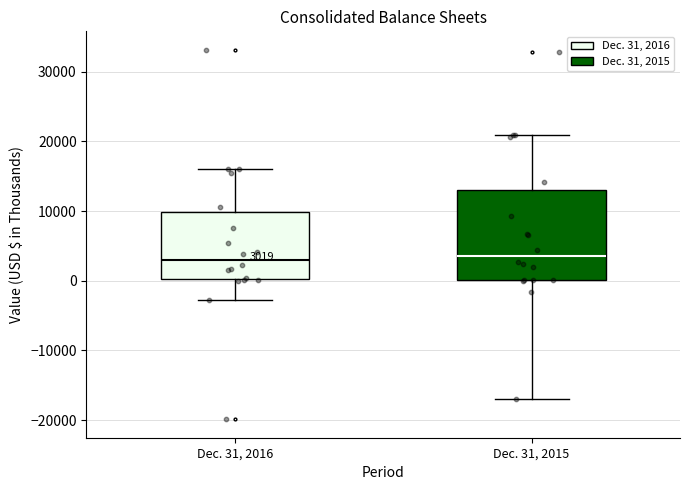

Which box is the tallest, from its lower edge to its upper edge?

Dec. 31, 2015